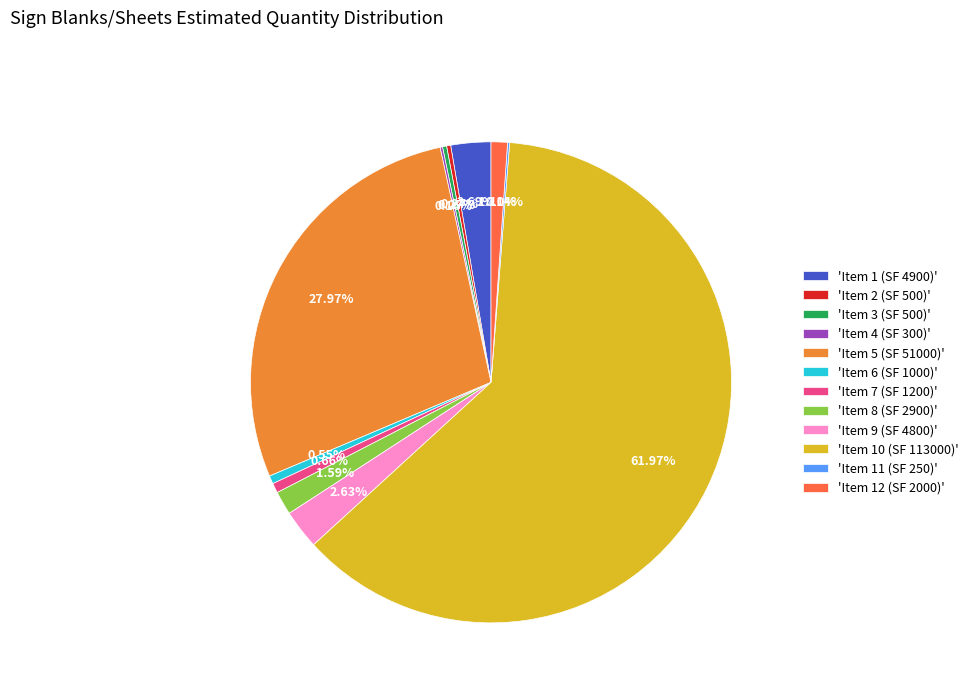

Between 'Item 1 (SF 4900)' and 'Item 7 (SF 1200)', which is larger?

'Item 1 (SF 4900)'